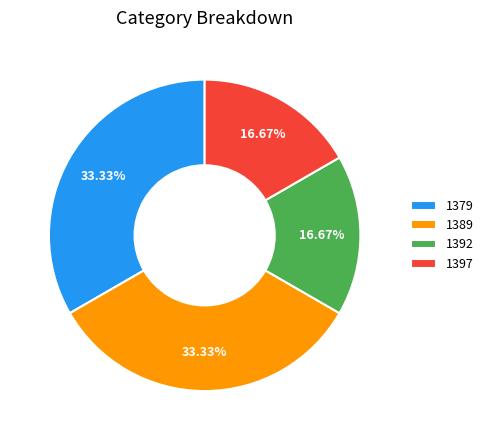

What is the ratio of the value at 1392 to the value at 1389?

0.5